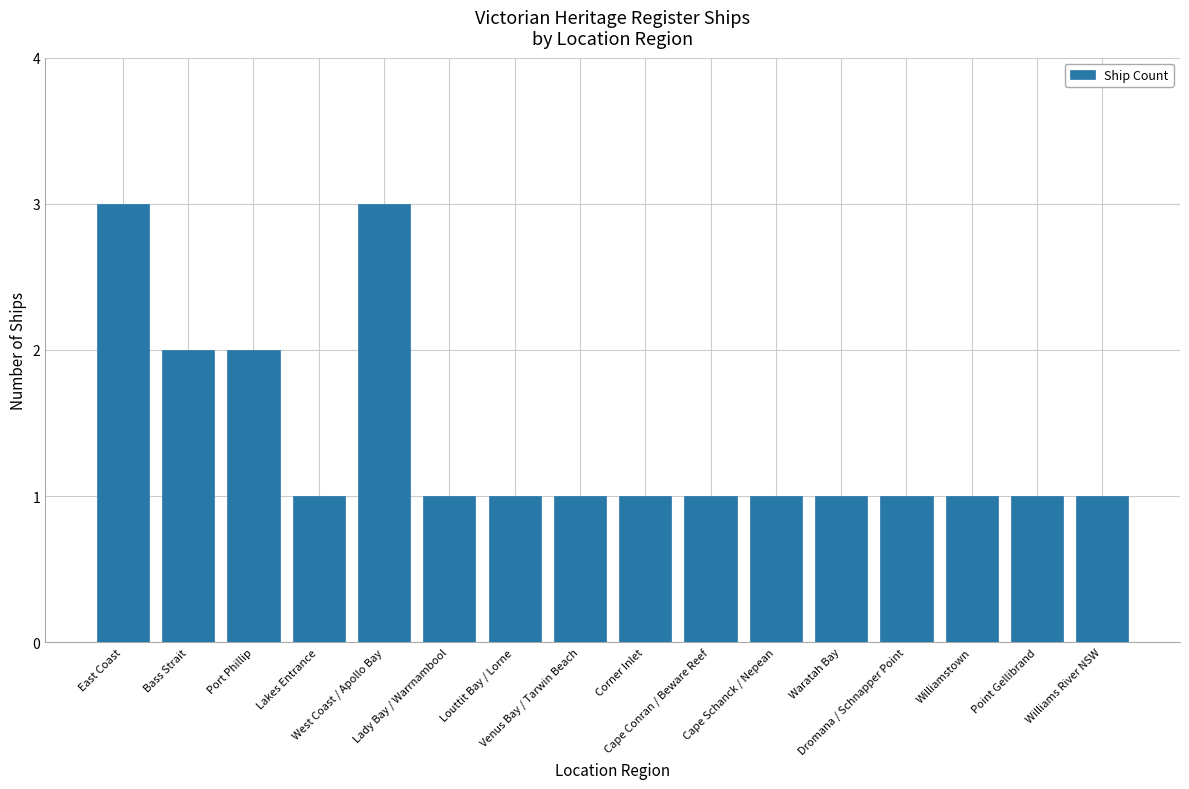

What is the maximum value shown in the chart?

3